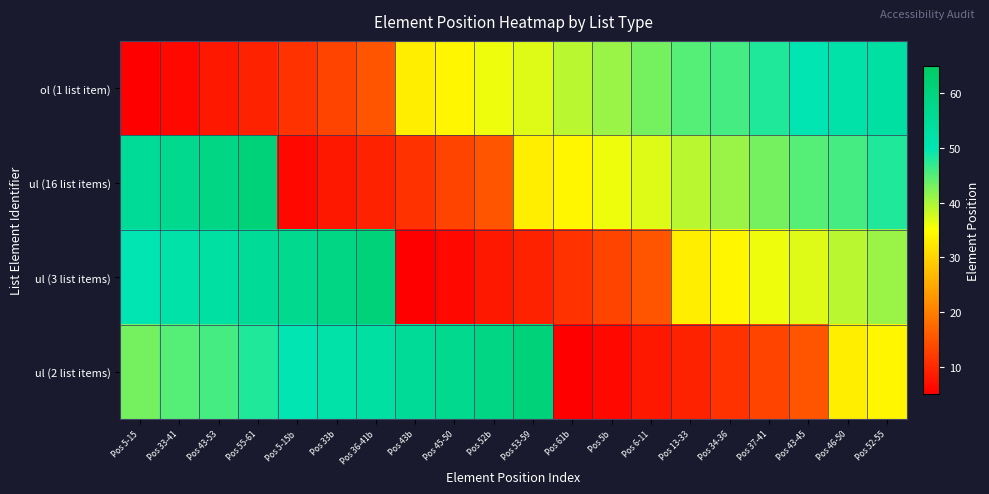

Which series has the widest spread of values?

ul (3 list items)